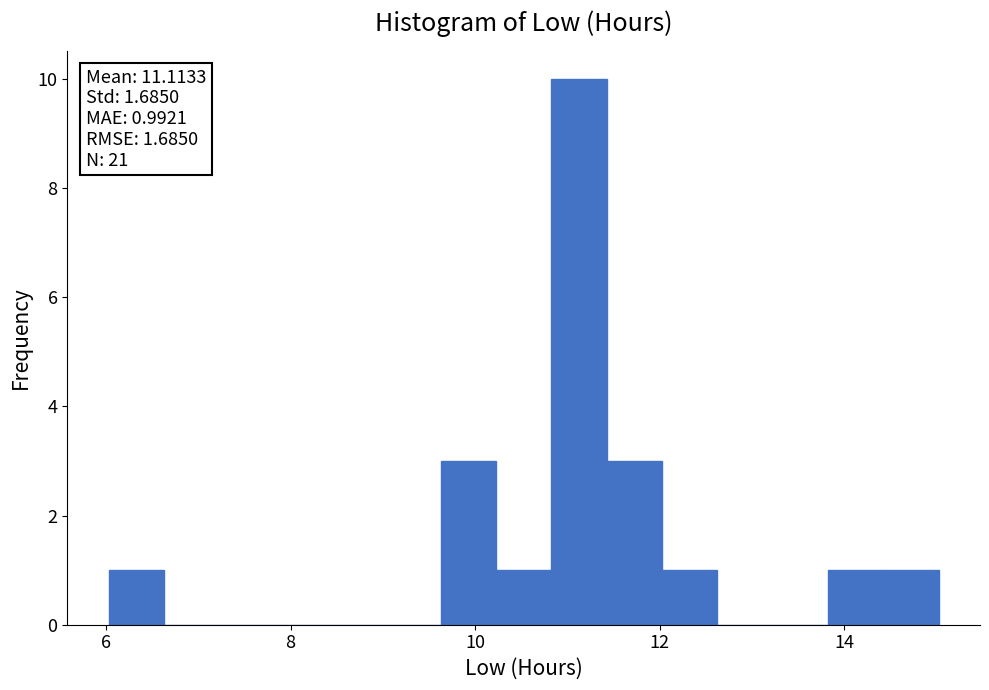

Read against the x-axis, roughly where is the centre of the tallest bar?

11.2